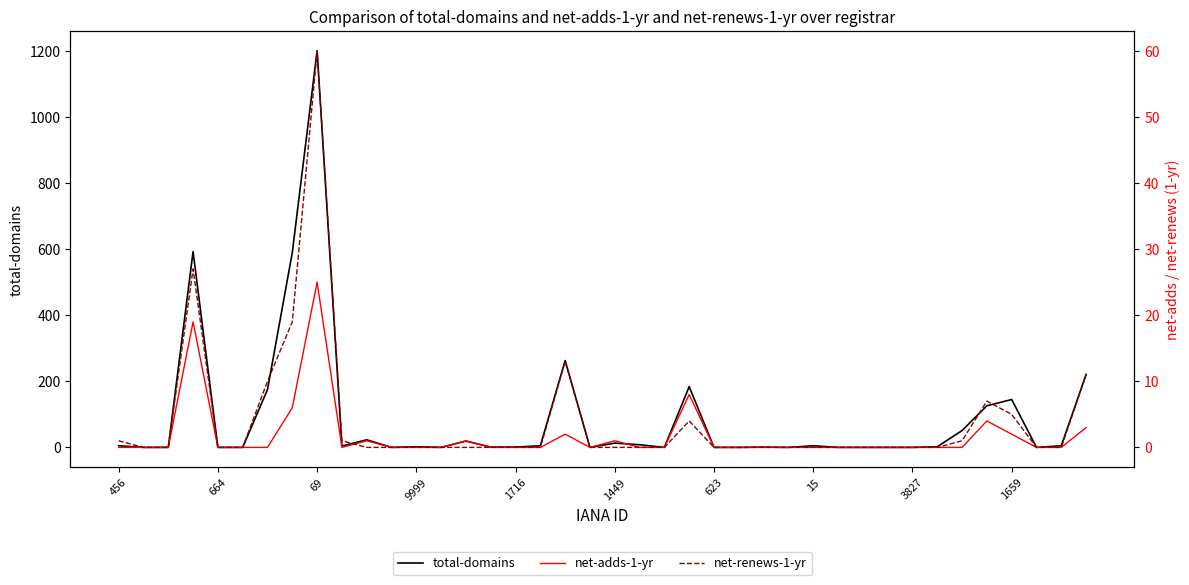

Which series has the largest range (max minus min)?

total-domains